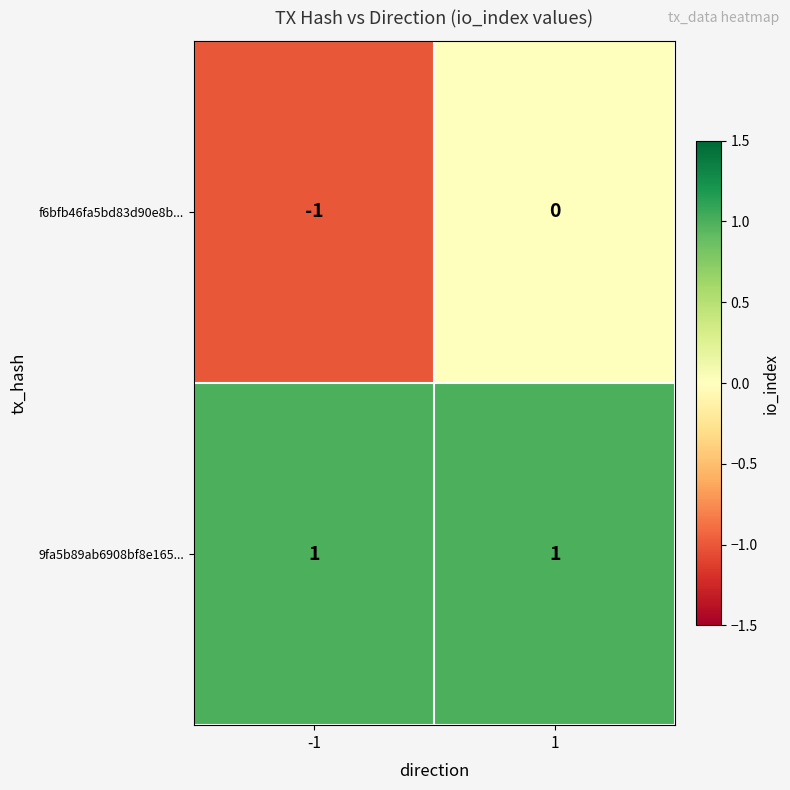

At which category is the sum across all series the highest?

1